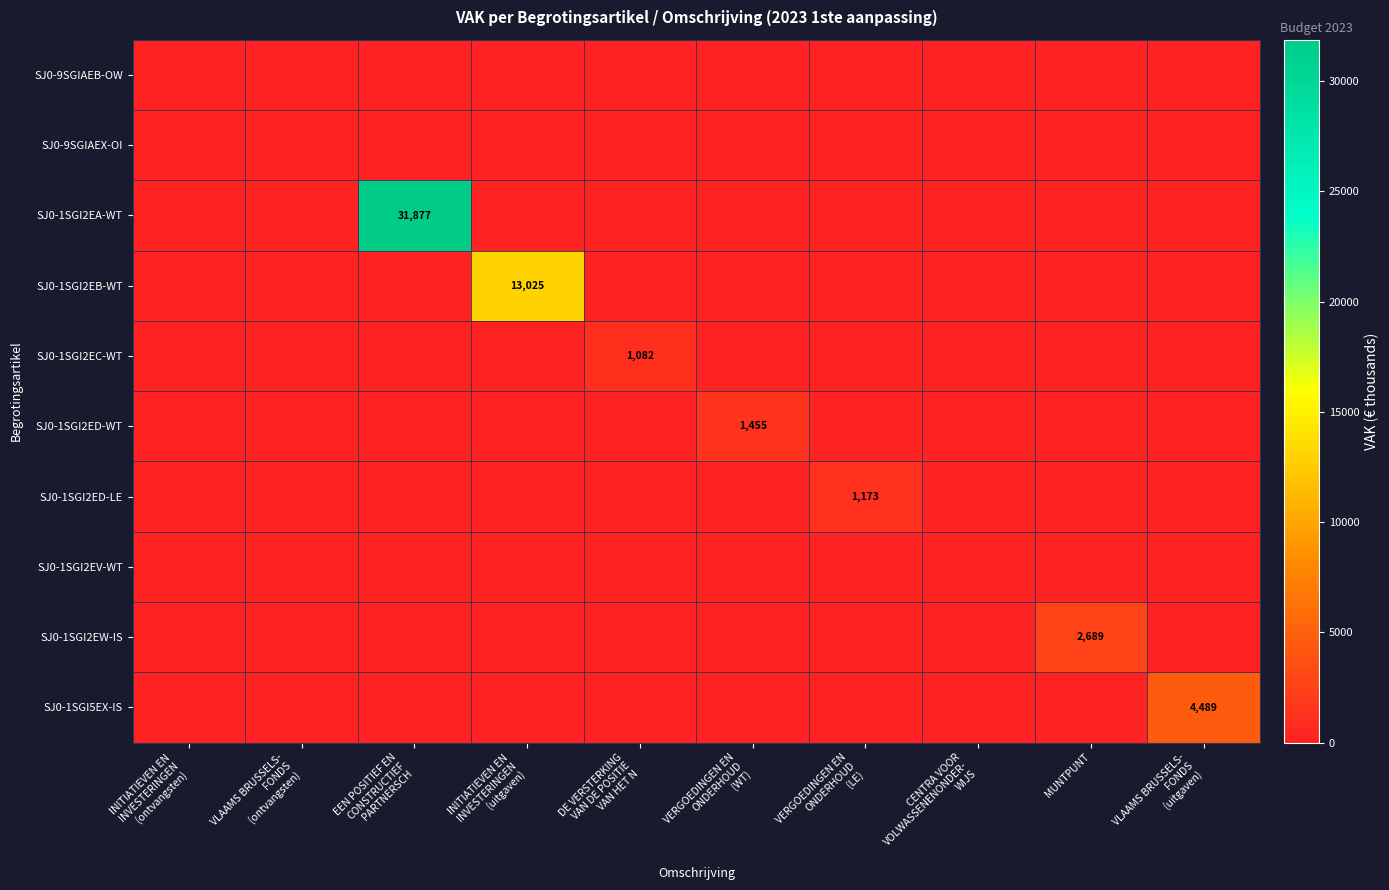

What is the difference between the maximum and minimum values in the SJ0-1SGI2ED-LE series?

1173